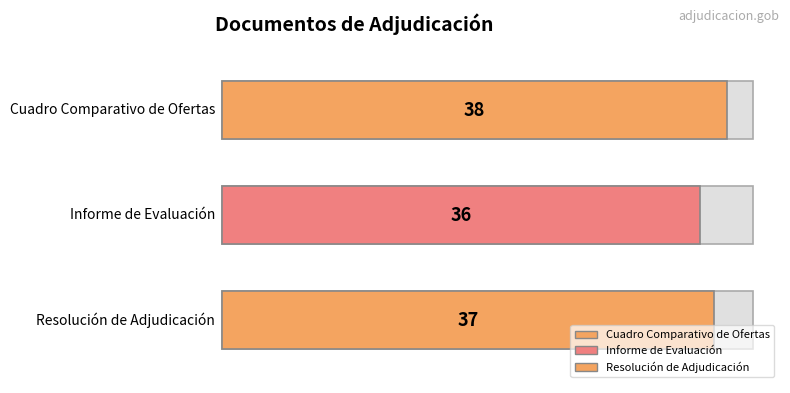

What position from the right is Informe de Evaluación?

2